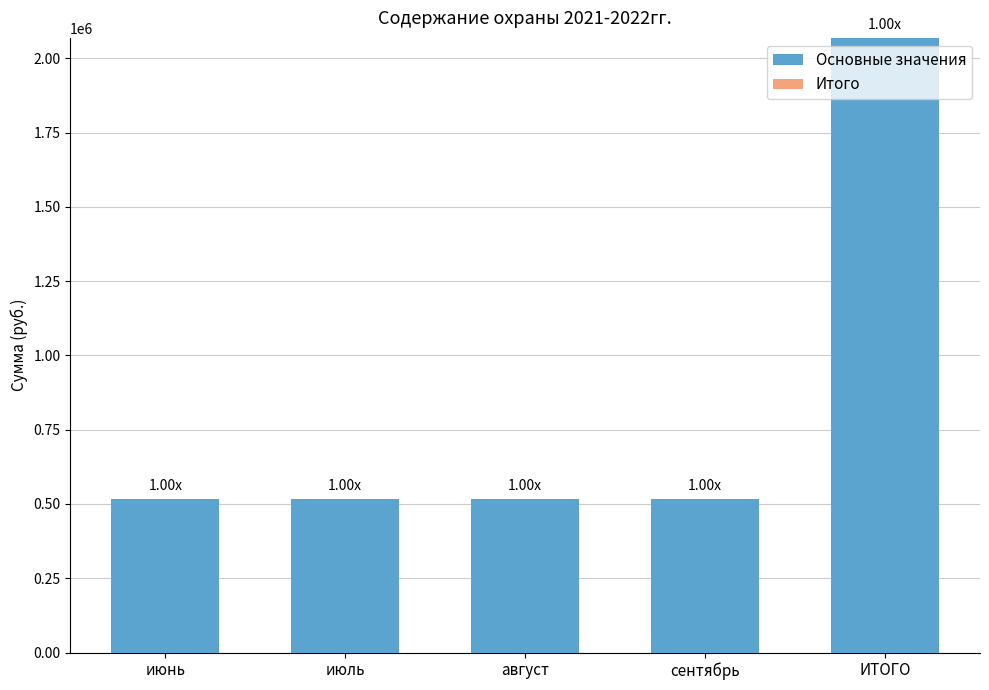

What is the difference between the values at ИТОГО and июль?

1551364.2